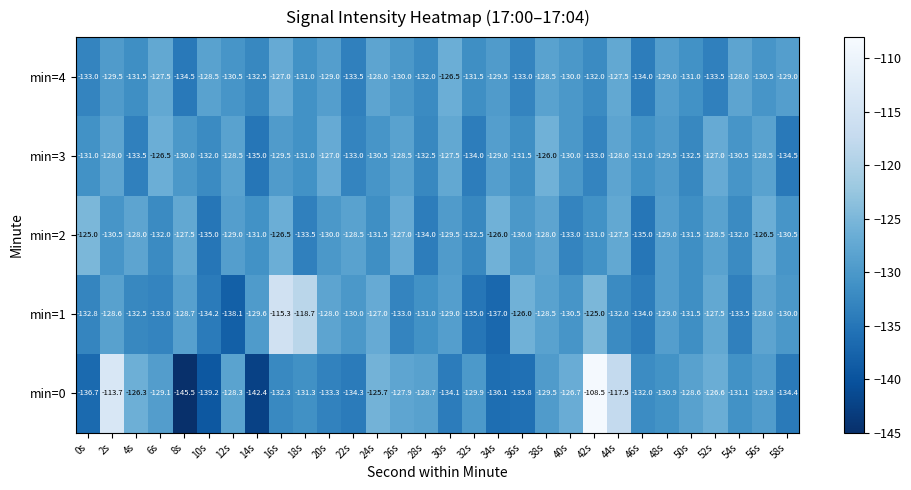

The min=0 series shows -65.8 at 12s. True or false?

False